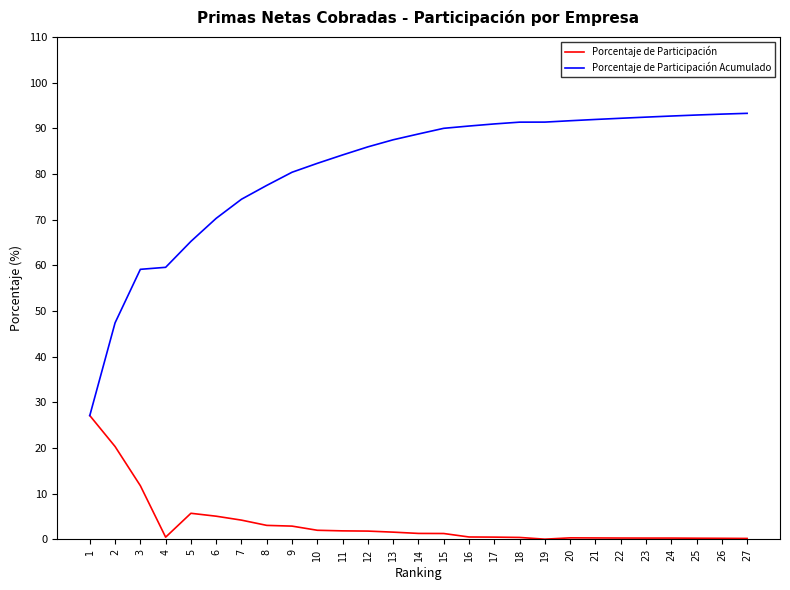

What is the minimum value for Porcentaje de Participación Acumulado?

27.1